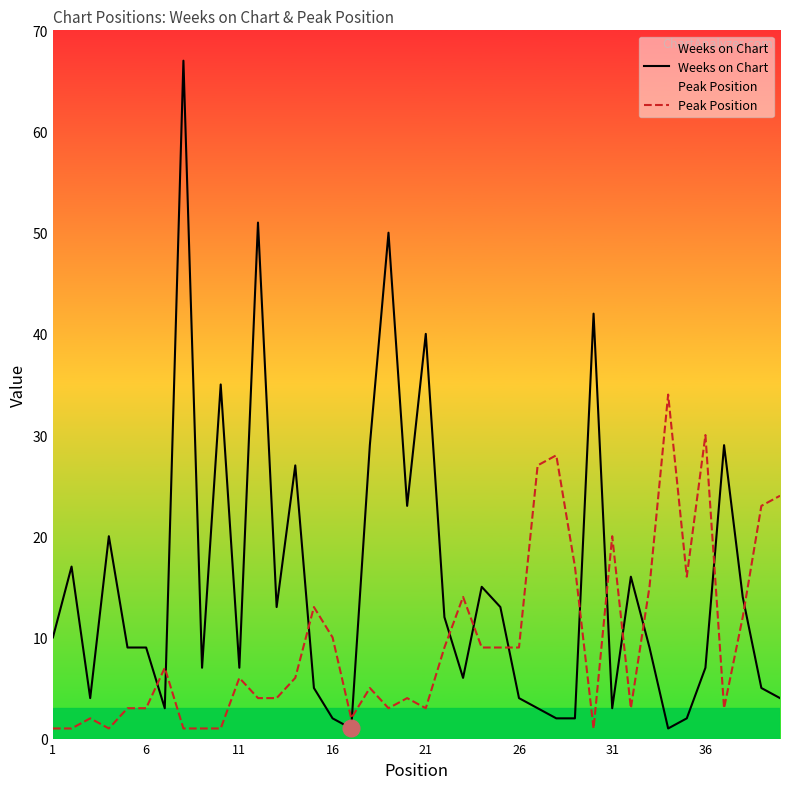

What are all the series names shown in the legend?

Weeks on Chart, Peak Position